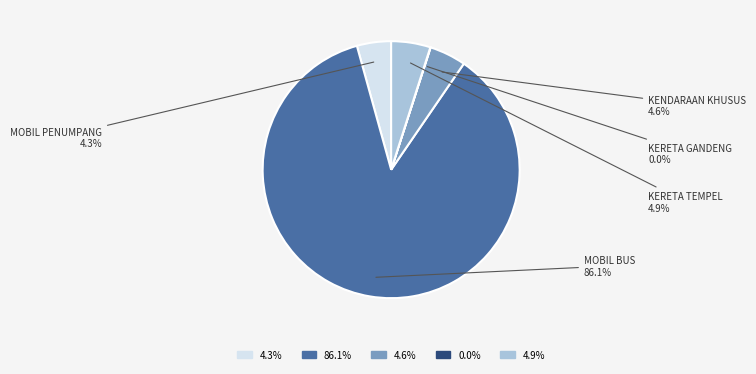

What percentage is the MOBIL BUS slice, to the nearest percent?

86%